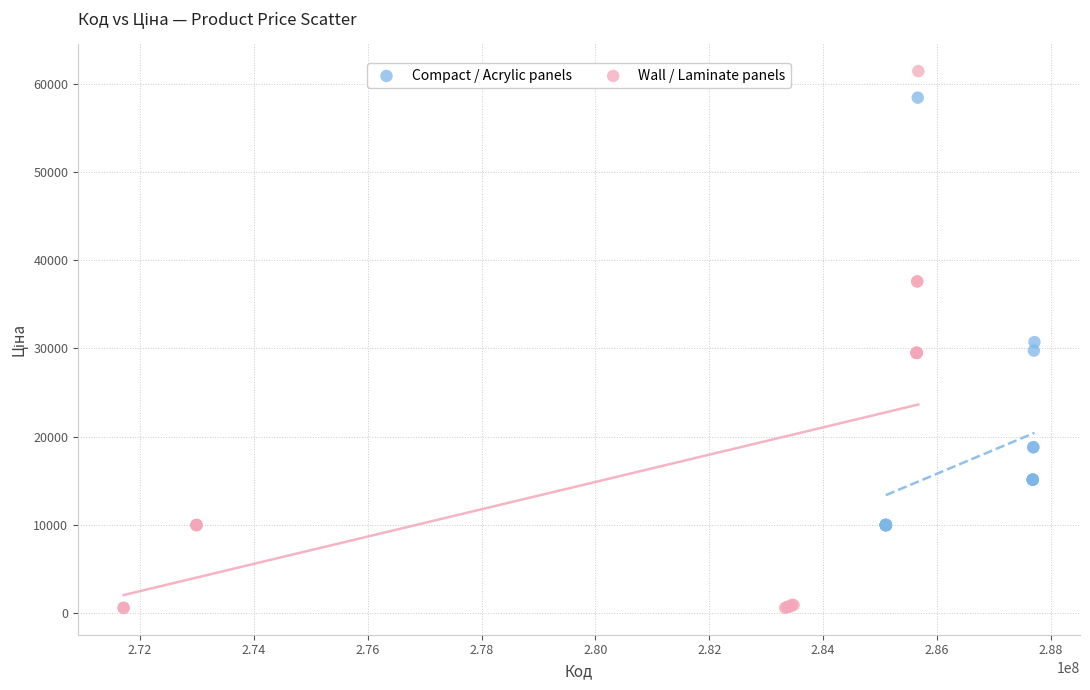

Which series reaches the maximum Y coordinate?

Wall / Laminate panels